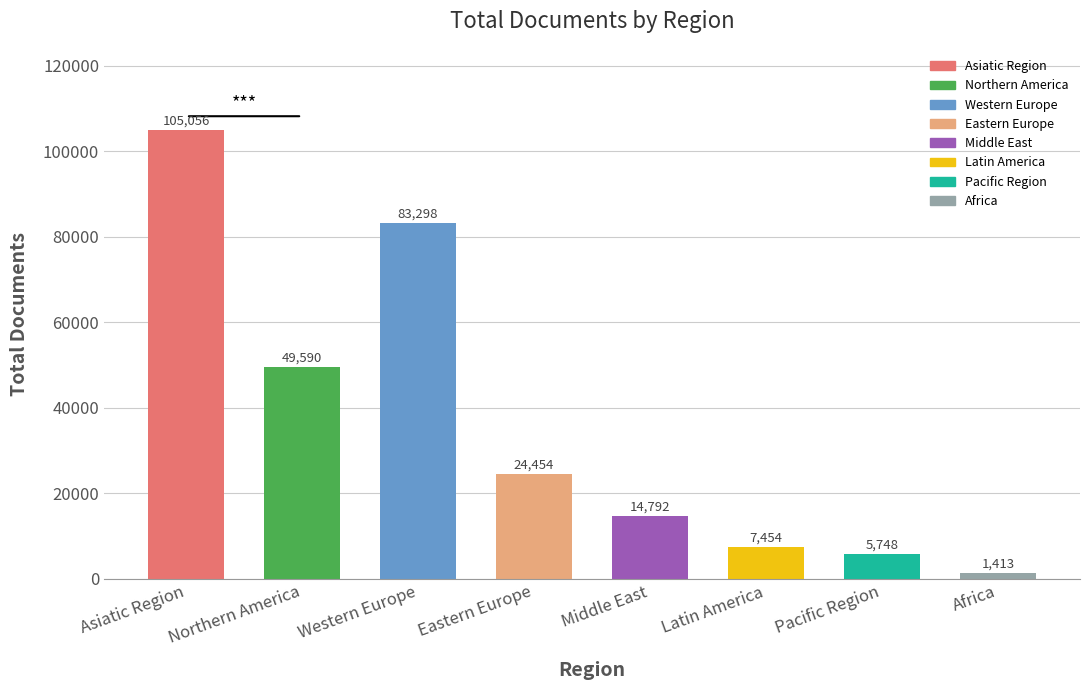

What is the value of the 2nd bar from the left?

49590